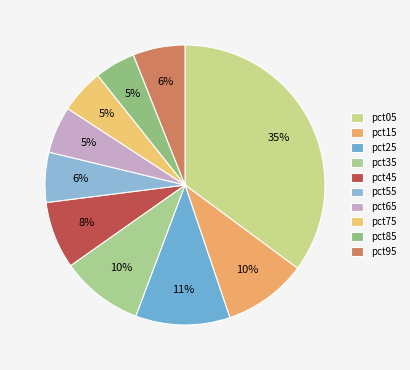

To the nearest percent, what is the combined percentage of pct75 and pct45?

13%